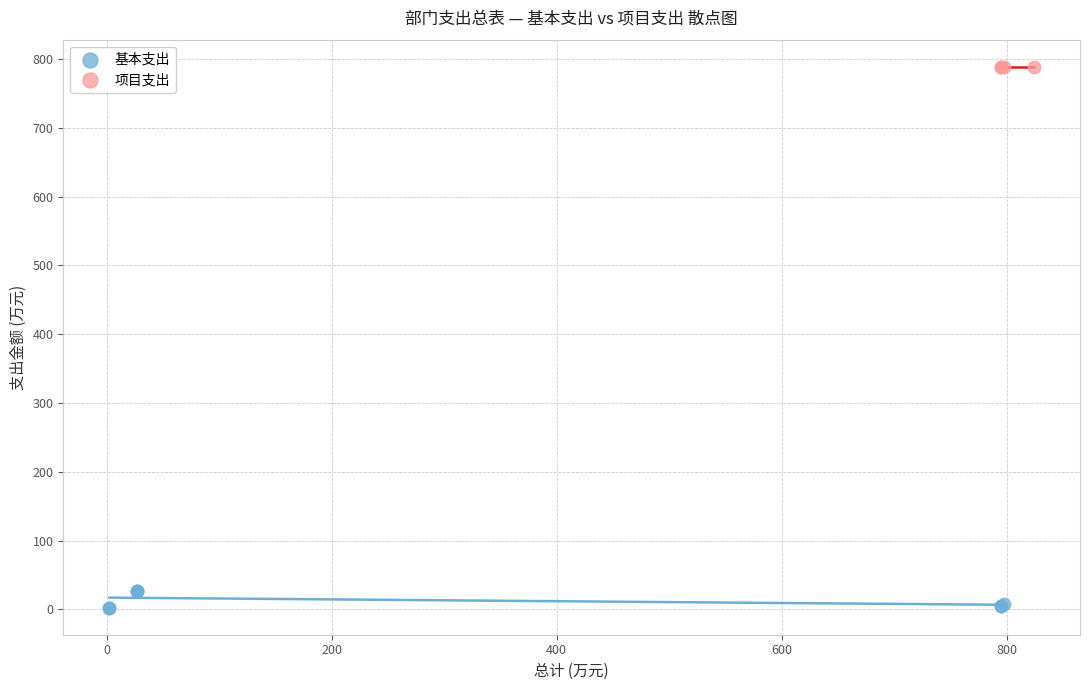

Which series contains the lowest Y value?

基本支出